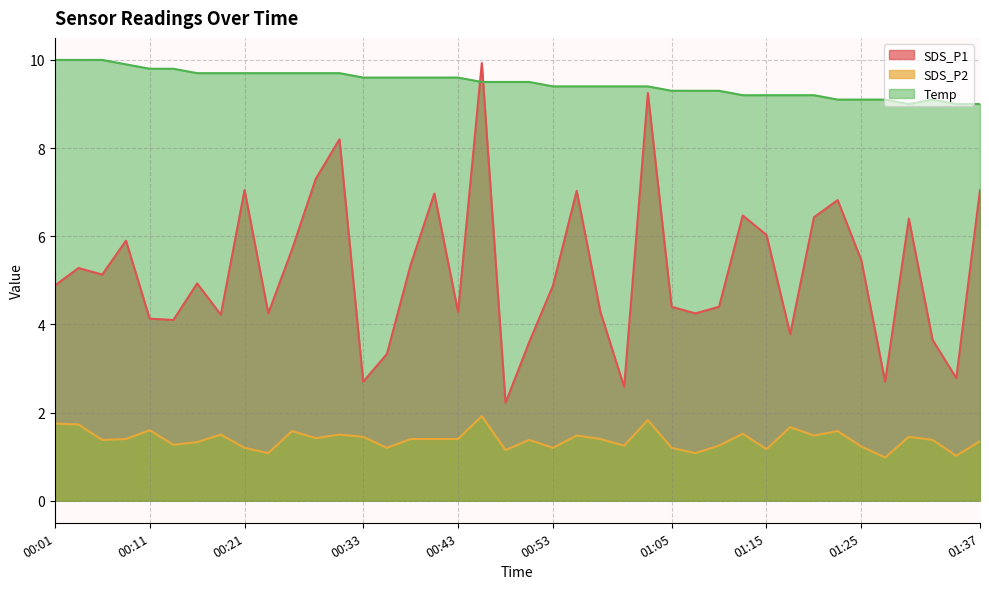

At which category does SDS_P1 reach its first local valley?

00:06